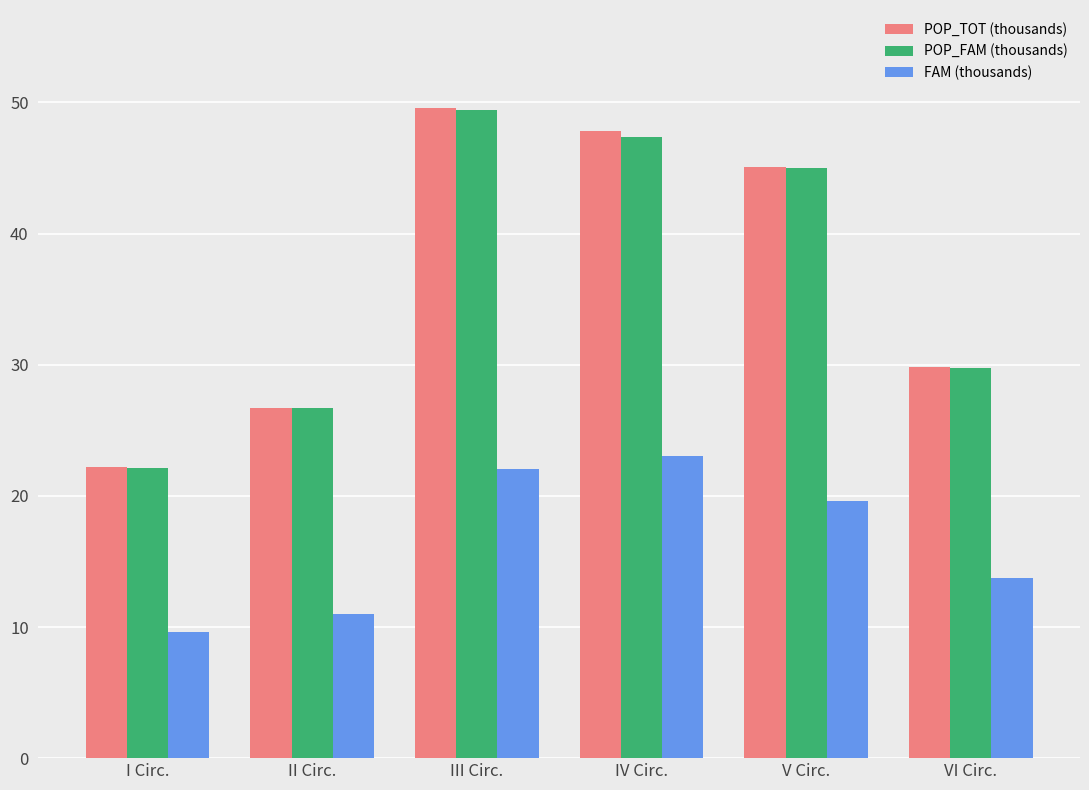

What is the label of the 6th bar from the left?

VI Circ.